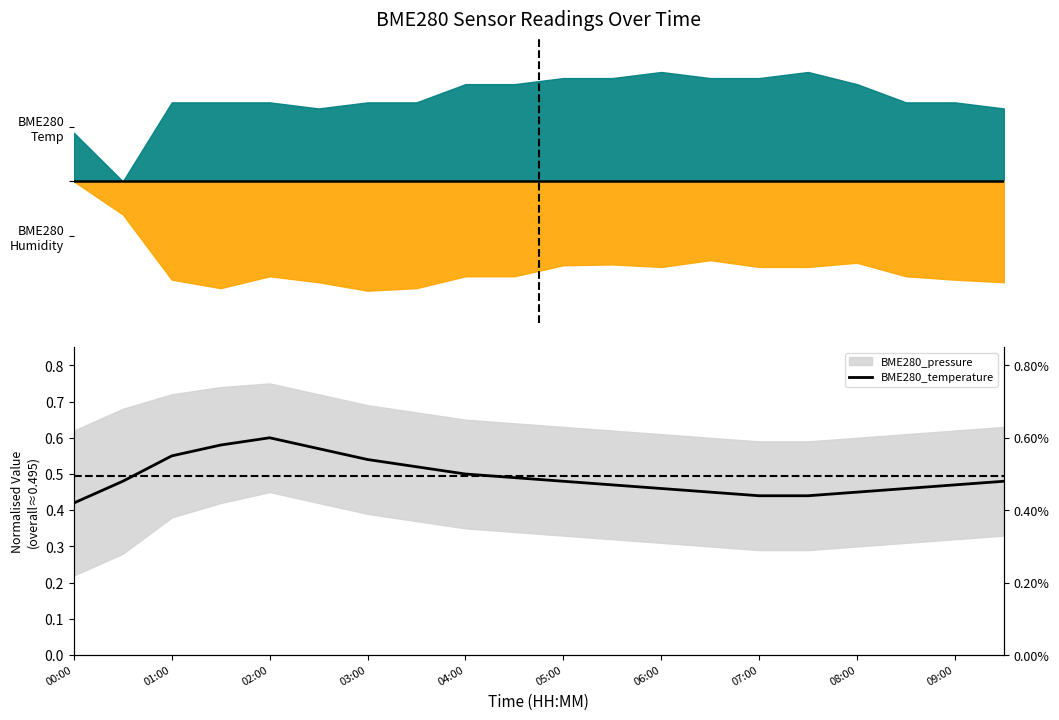

What is the value of the 1st point from the left?

0.4